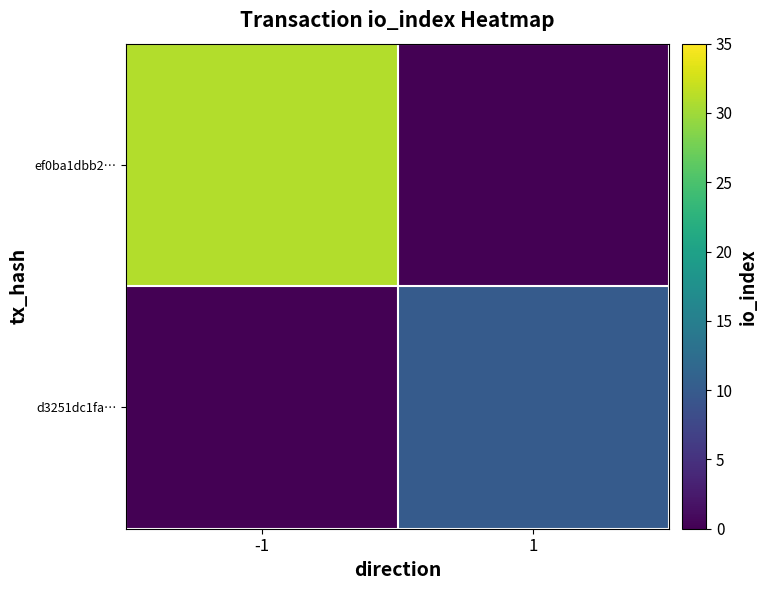

Which series has the largest total across all categories?

ef0ba1dbb2…